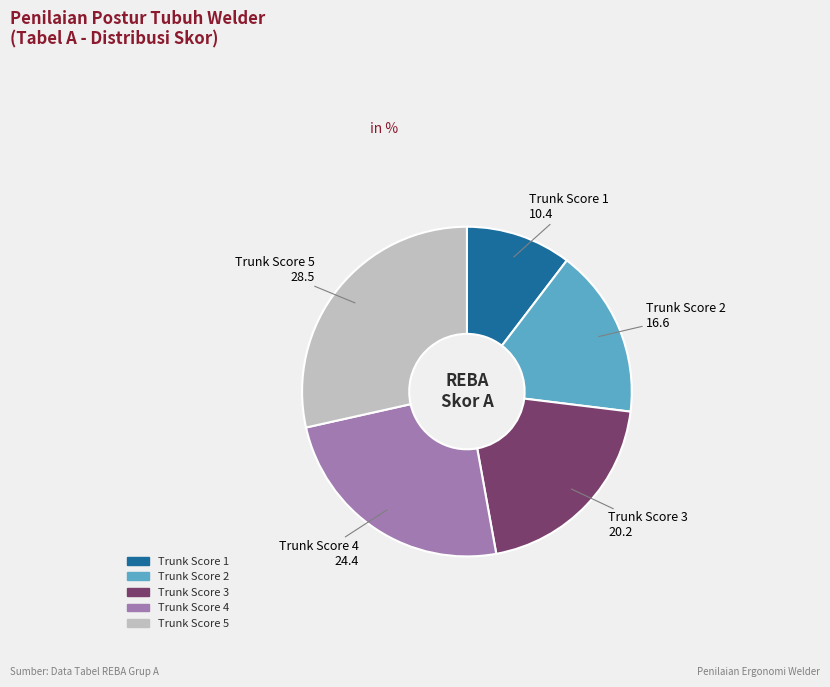

Is it true that Trunk Score 2 is 17% of the pie?

True